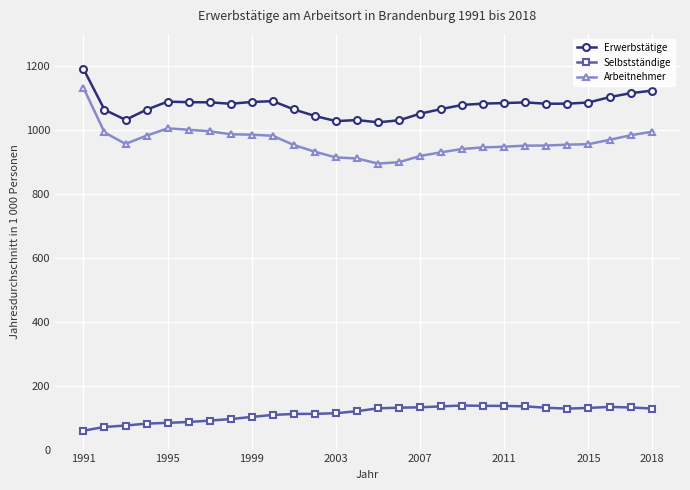

How many values in the Selbstständige series are below 128?

14